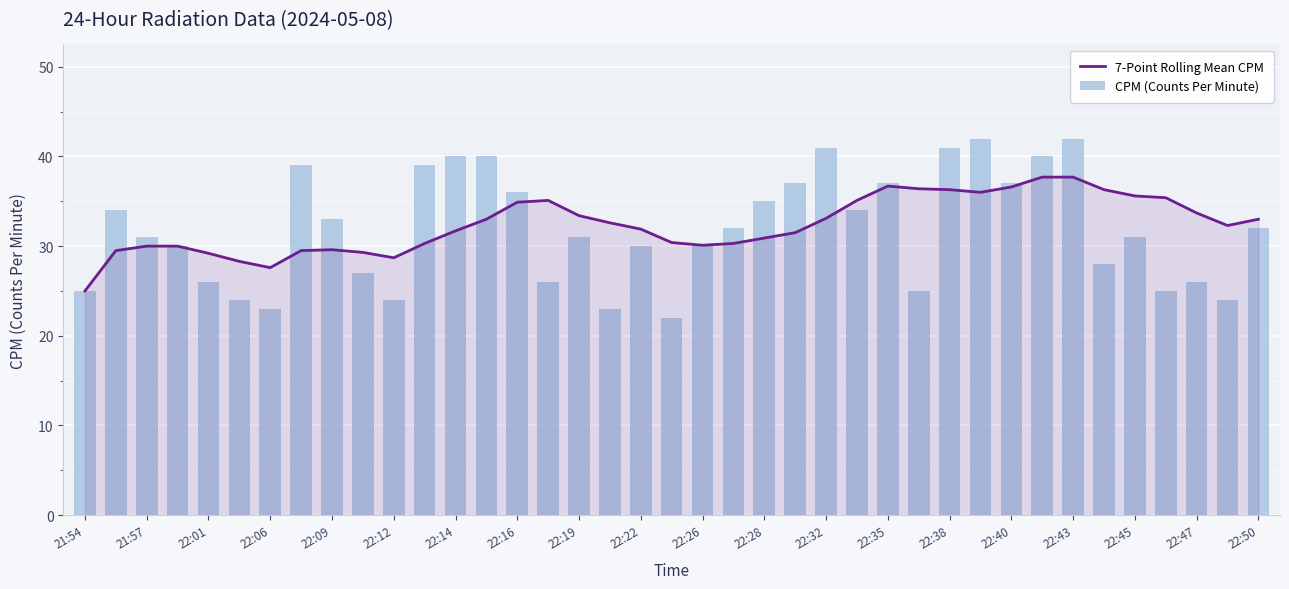

Are the bars grouped side by side (vs. stacked)?

Yes